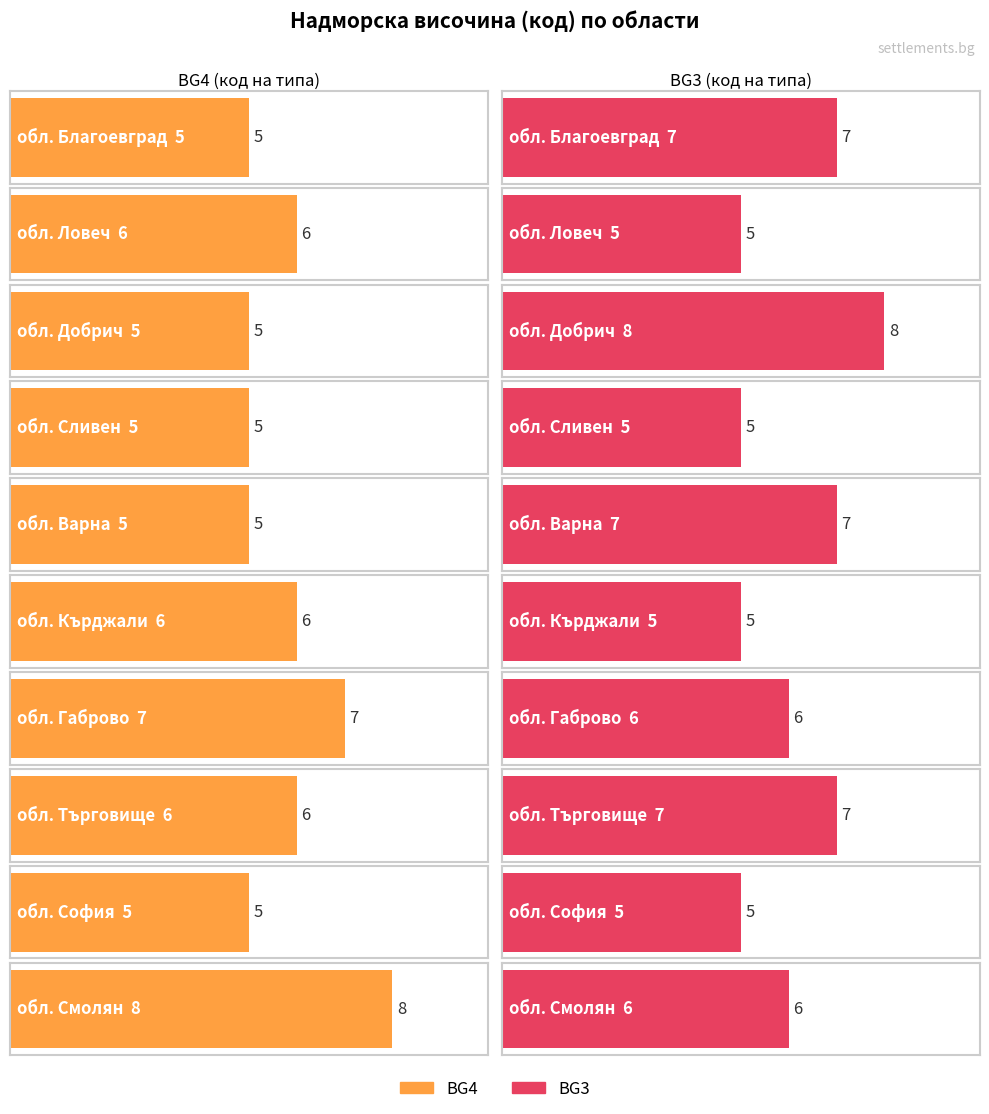

True or false: BG4 has a value of 7 at обл. Габрово.

True